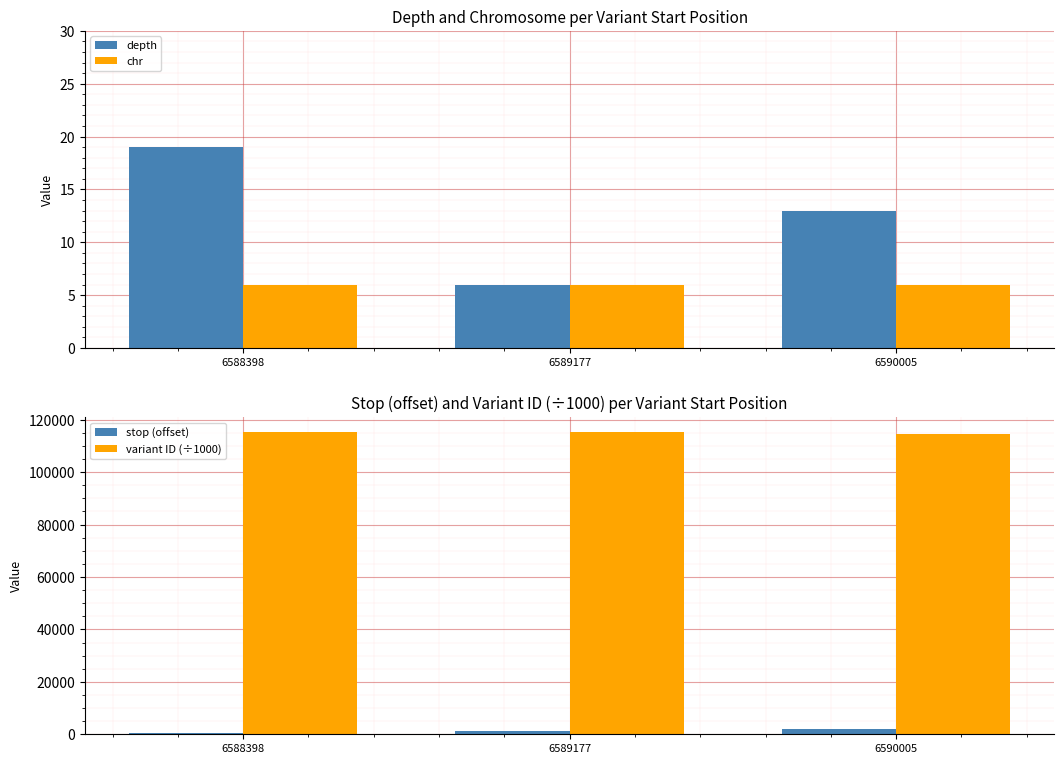

What is the maximum value for variant ID (÷1000)?

115235.0